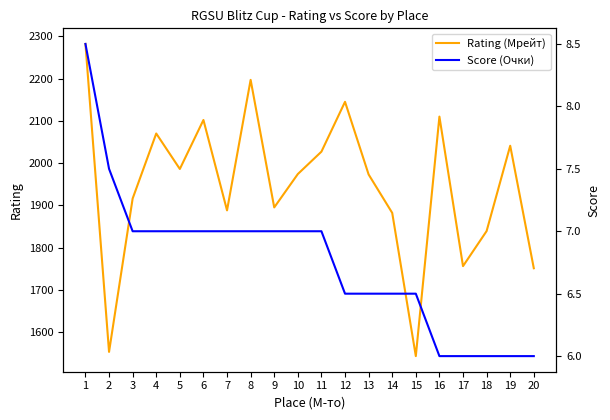

At which category does the chart reach its minimum across all series?

16